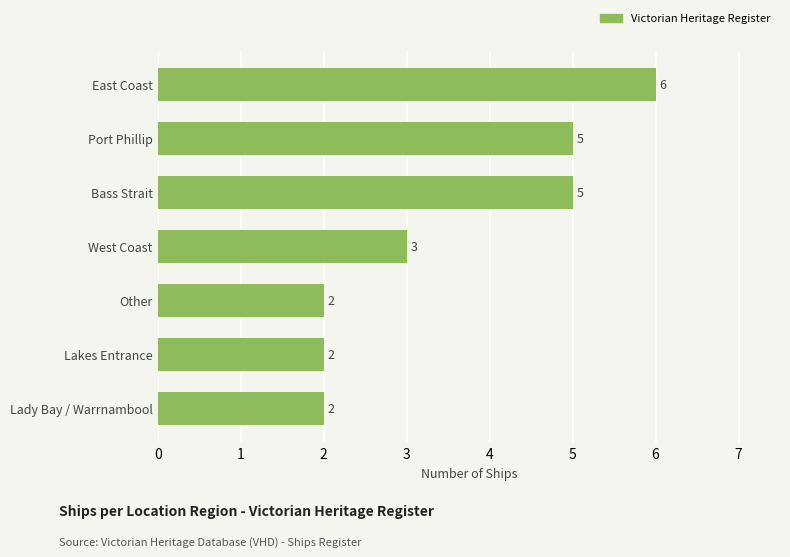

What is the difference between the maximum and minimum values?

4